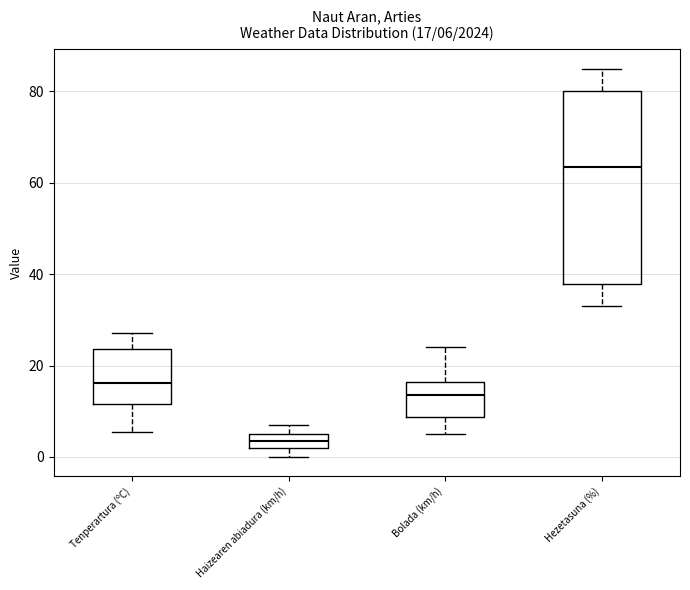

Which box is the tallest, from its lower edge to its upper edge?

Hezetasuna (%)